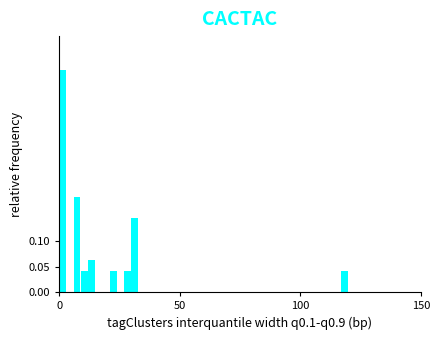

Around what value on the x-axis is the tallest bar? Give the approximate position of its centre, as read against the axis.

0